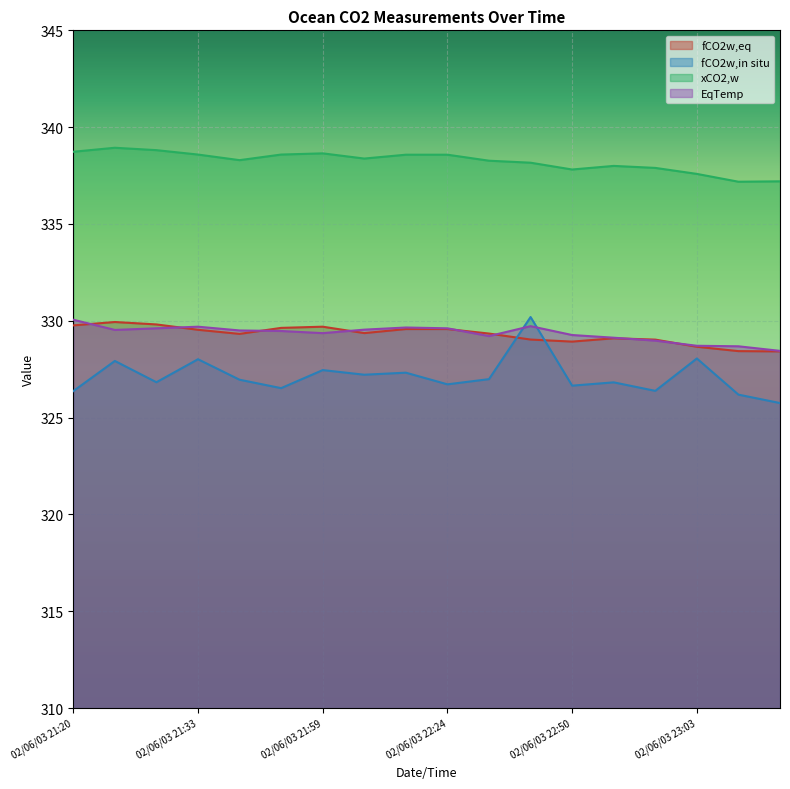

Rank the categories by fCO2w,in situ value from highest to lowest.

02/06/03 22:33, 02/06/03 23:03, 02/06/03 21:33, 02/06/03 21:24, 02/06/03 21:59, 02/06/03 22:20, 02/06/03 22:03, 02/06/03 22:29, 02/06/03 21:50, 02/06/03 21:29, 02/06/03 22:54, 02/06/03 22:24, 02/06/03 22:50, 02/06/03 21:54, 02/06/03 22:59, 02/06/03 21:20, 02/06/03 23:20, 02/06/03 23:24